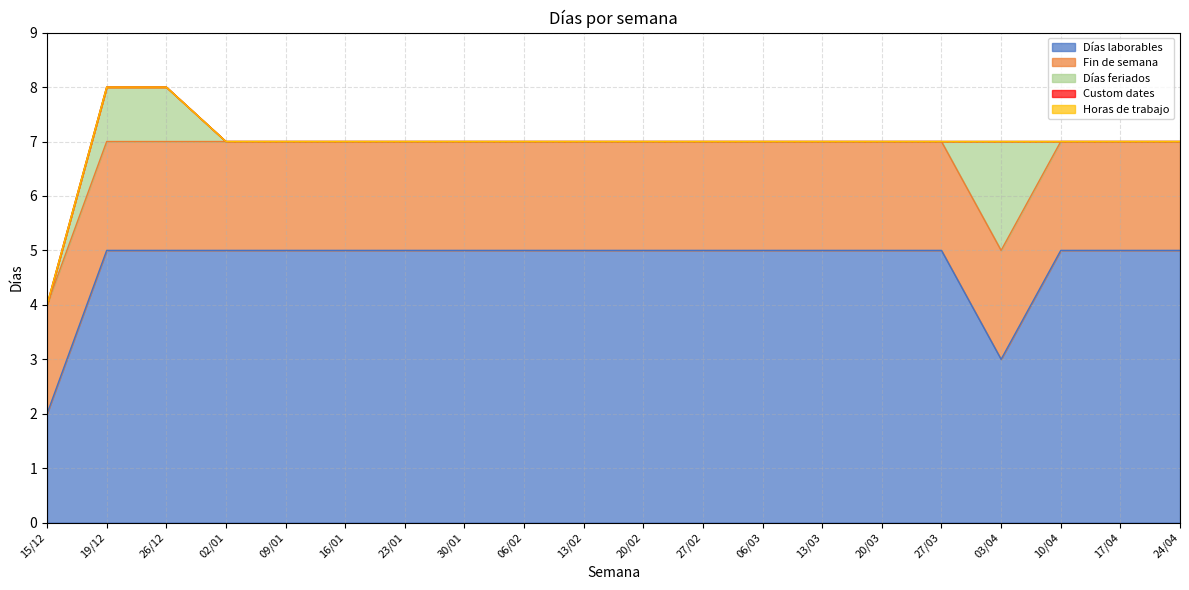

Count the Días laborables values in the range 5 to 6.

18